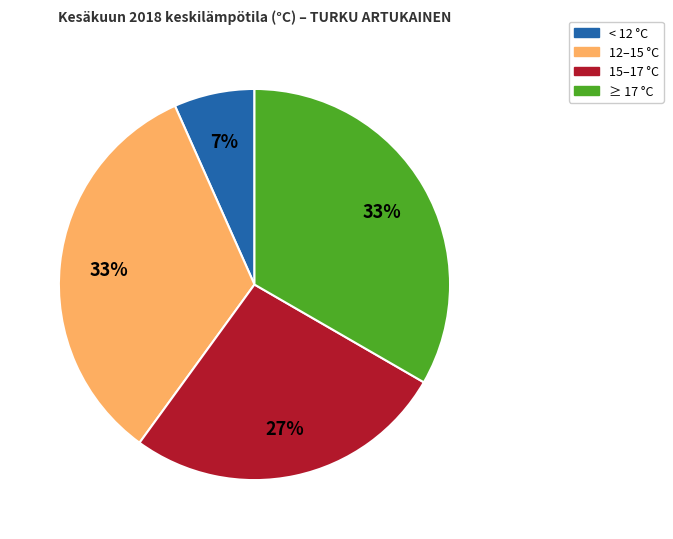

Is there a majority slice in this chart?

No